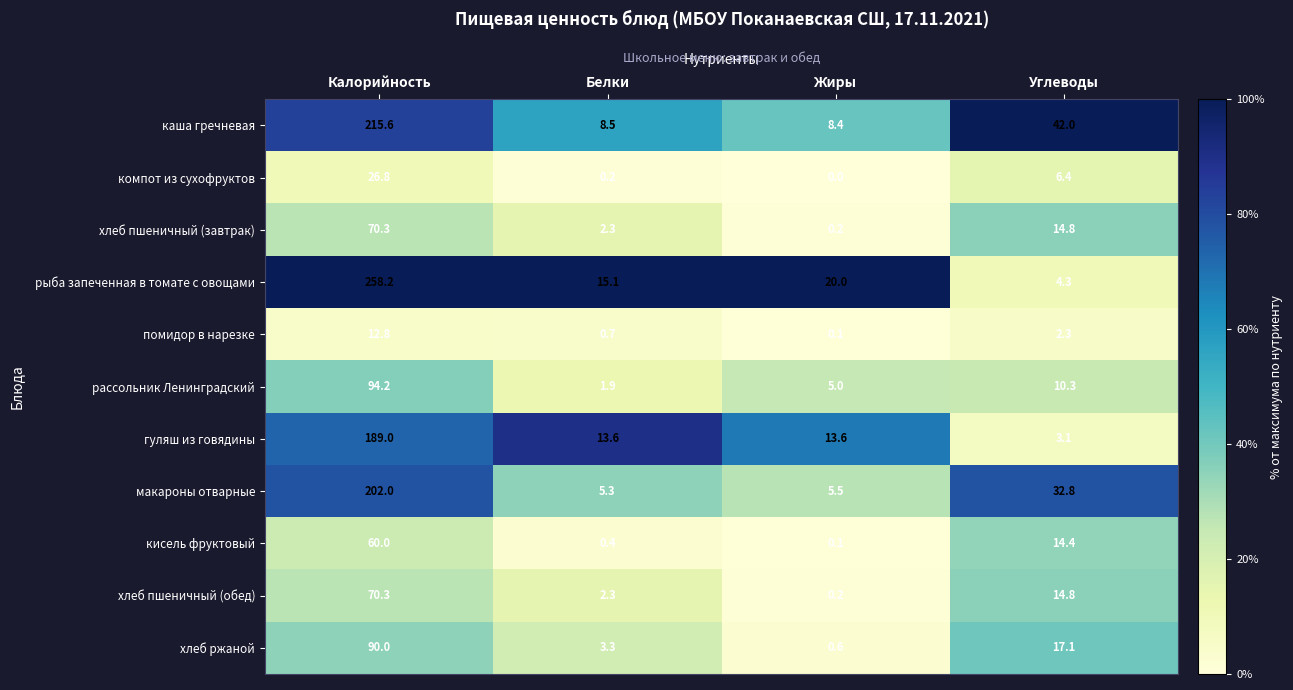

How many distinct data groups are displayed?

11